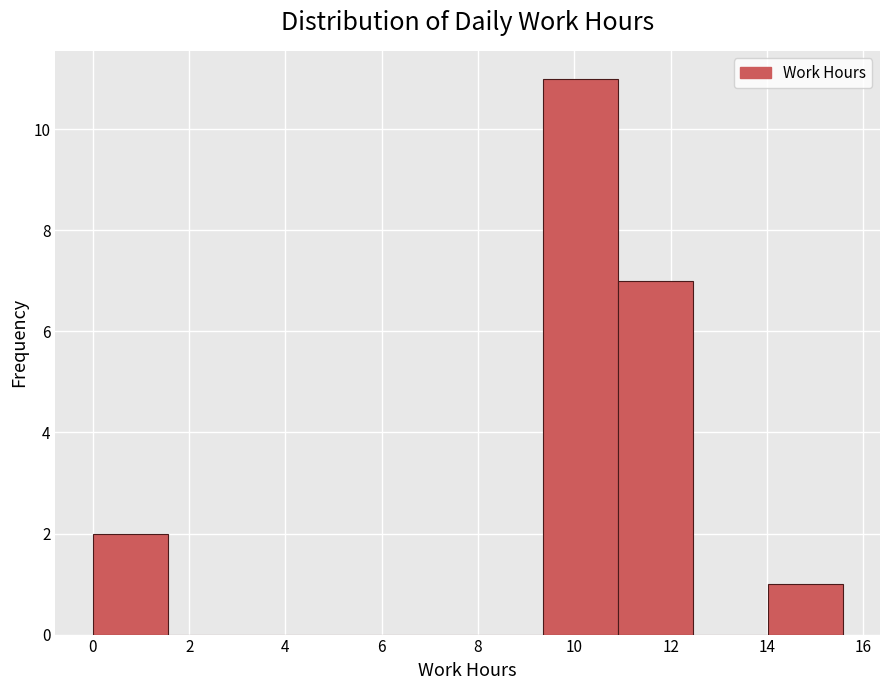

Over which range of the x-axis is the bar tallest?

9.4 to 10.8